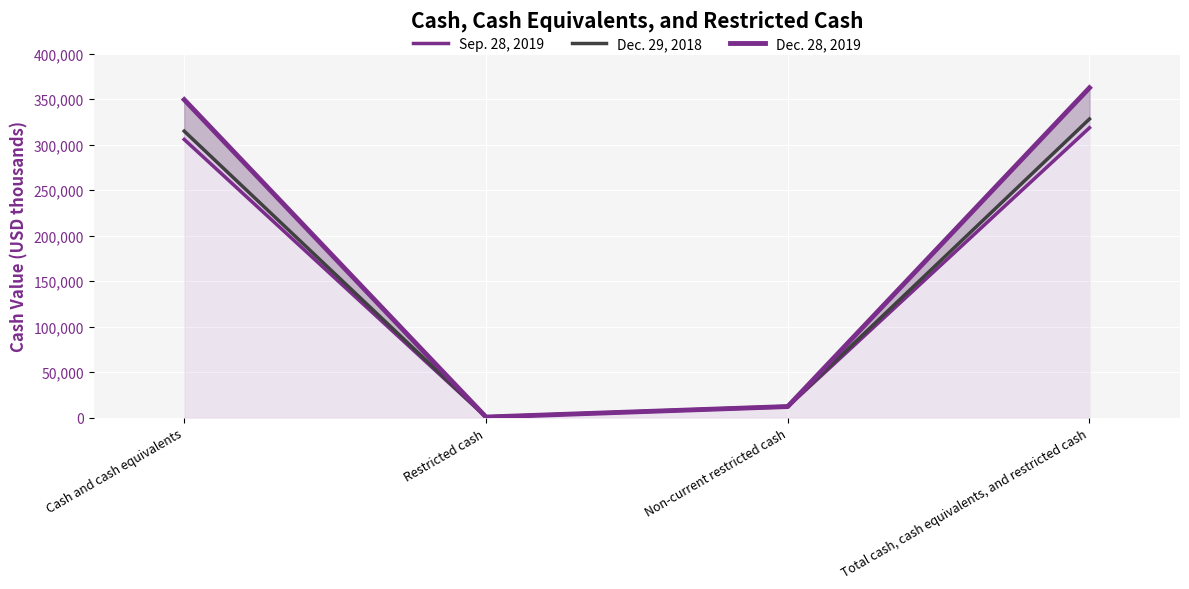

At which category does Dec. 28, 2019 reach its first local valley?

Restricted cash